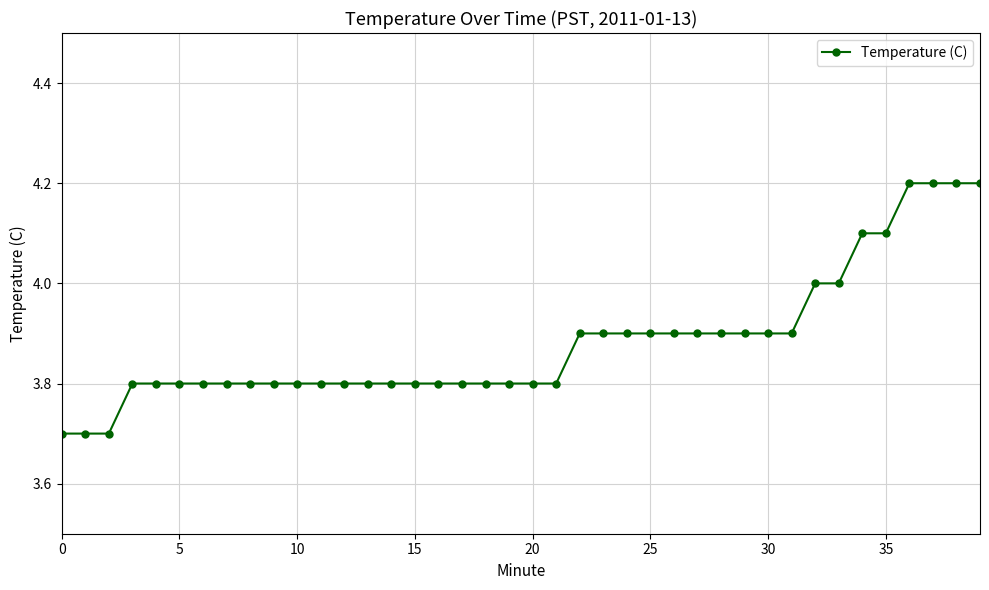

What is the average value?

3.9